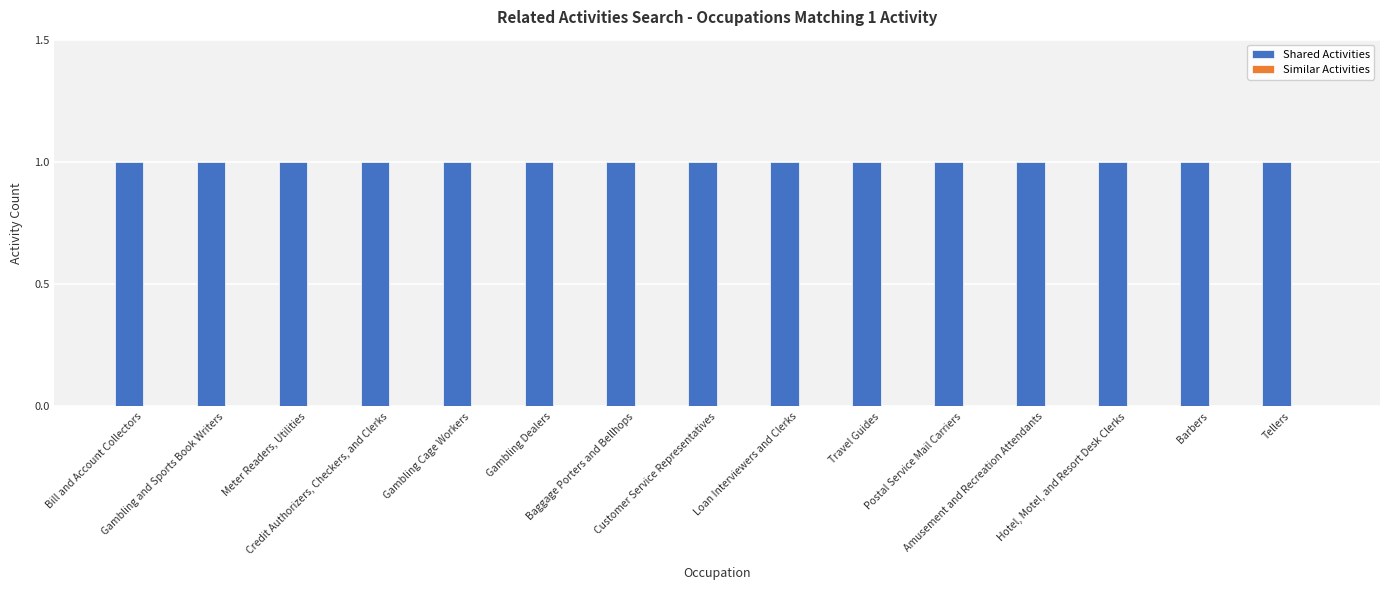

Reading left to right, transcribe all the data shown in this chart.

Shared Activities: Bill and Account Collectors=1	Gambling and Sports Book Writers=1	Meter Readers, Utilities=1	Credit Authorizers, Checkers, and Clerks=1	Gambling Cage Workers=1	Gambling Dealers=1	Baggage Porters and Bellhops=1	Customer Service Representatives=1	Loan Interviewers and Clerks=1	Travel Guides=1	Postal Service Mail Carriers=1	Amusement and Recreation Attendants=1	Hotel, Motel, and Resort Desk Clerks=1	Barbers=1	Tellers=1
Similar Activities: Bill and Account Collectors=0	Gambling and Sports Book Writers=0	Meter Readers, Utilities=0	Credit Authorizers, Checkers, and Clerks=0	Gambling Cage Workers=0	Gambling Dealers=0	Baggage Porters and Bellhops=0	Customer Service Representatives=0	Loan Interviewers and Clerks=0	Travel Guides=0	Postal Service Mail Carriers=0	Amusement and Recreation Attendants=0	Hotel, Motel, and Resort Desk Clerks=0	Barbers=0	Tellers=0